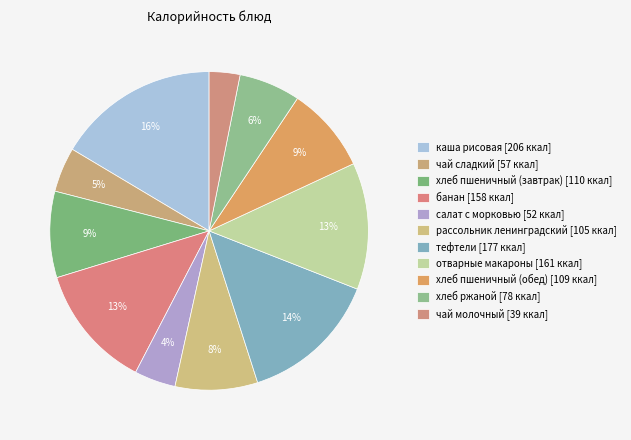

Count the number of slices in the pie.

11